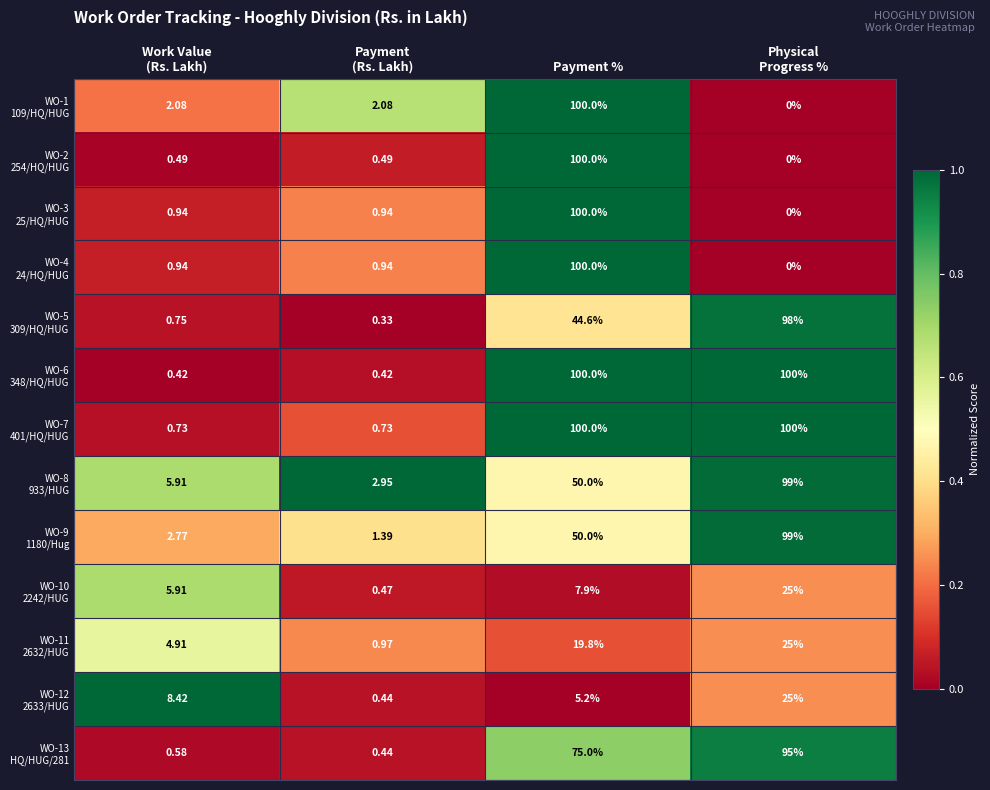

How many distinct data groups are displayed?

13